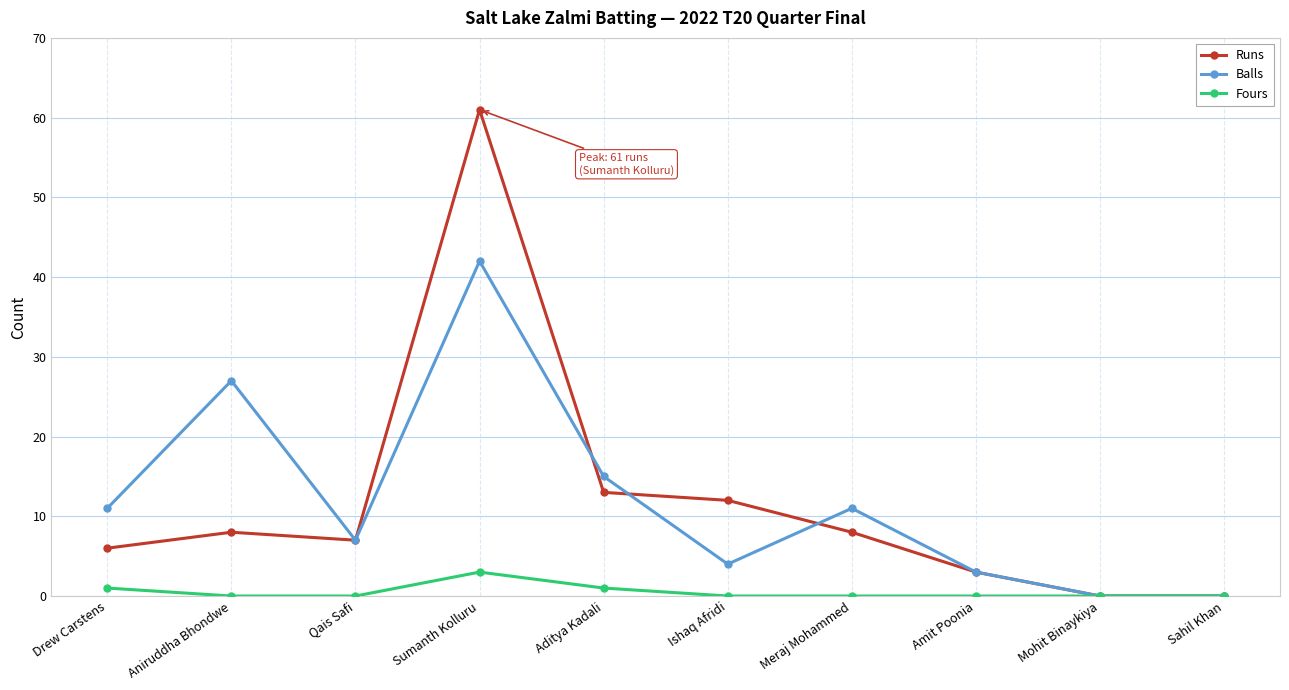

The Balls series shows 0 at Mohit Binaykiya. True or false?

True